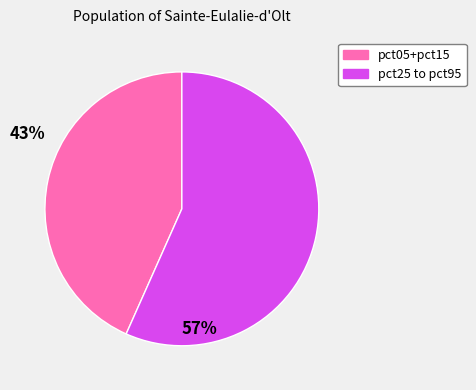

How many slices are in this pie chart?

2